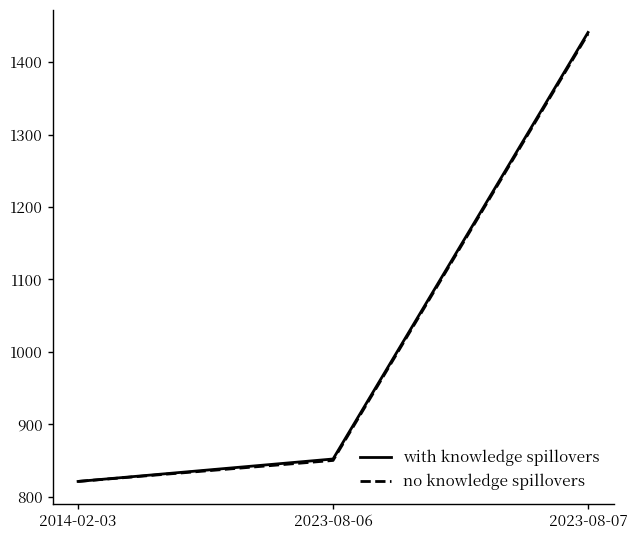

How many values in the no knowledge spillovers series are below 850?

1